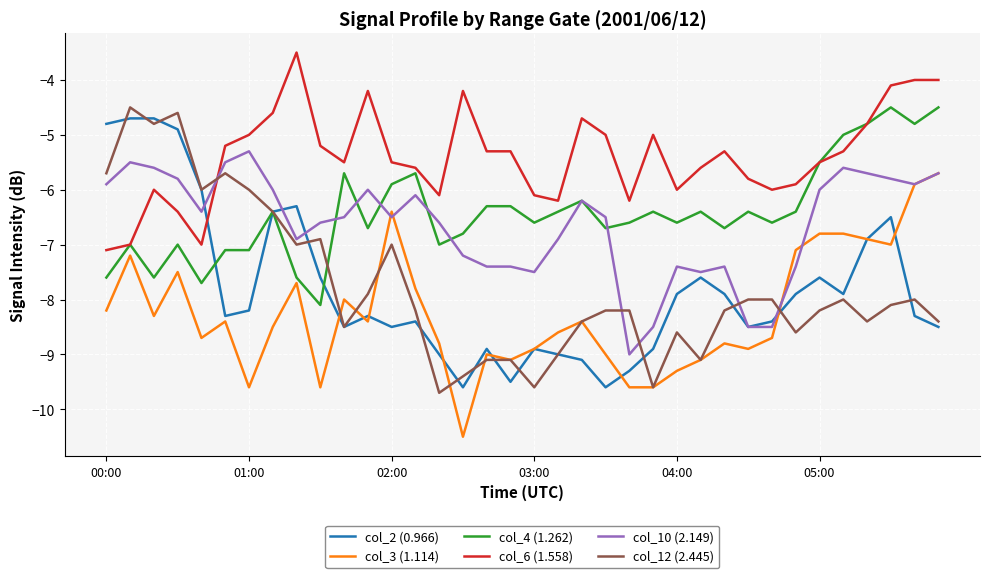

Which series has the largest total across all categories?

col_6 (1.558)